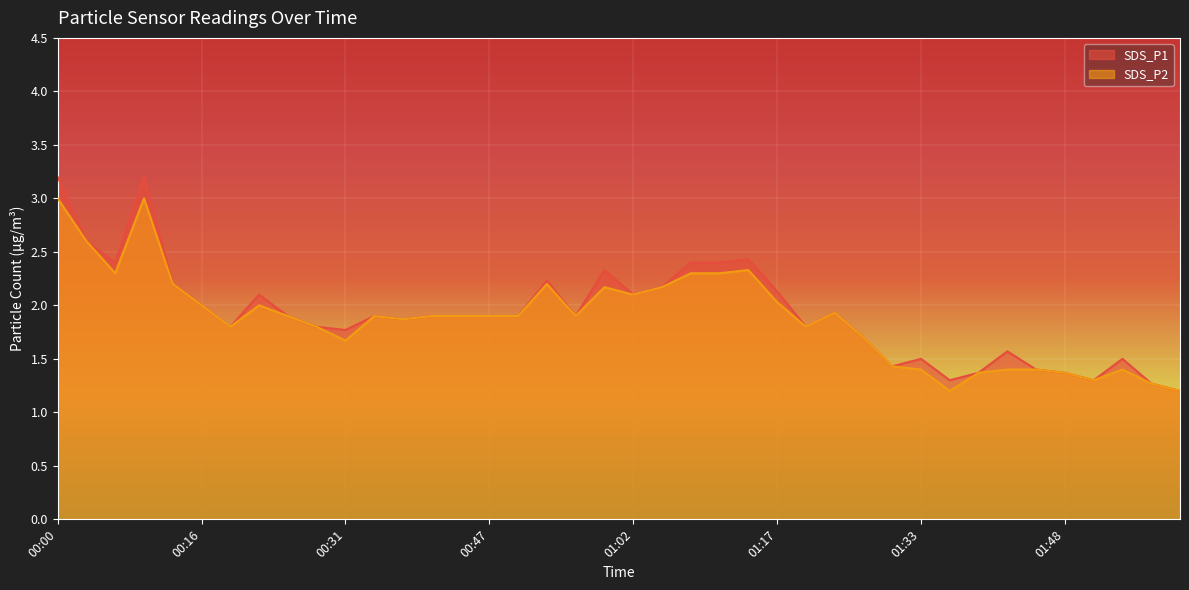

What is the average value of the SDS_P1 series?

1.9